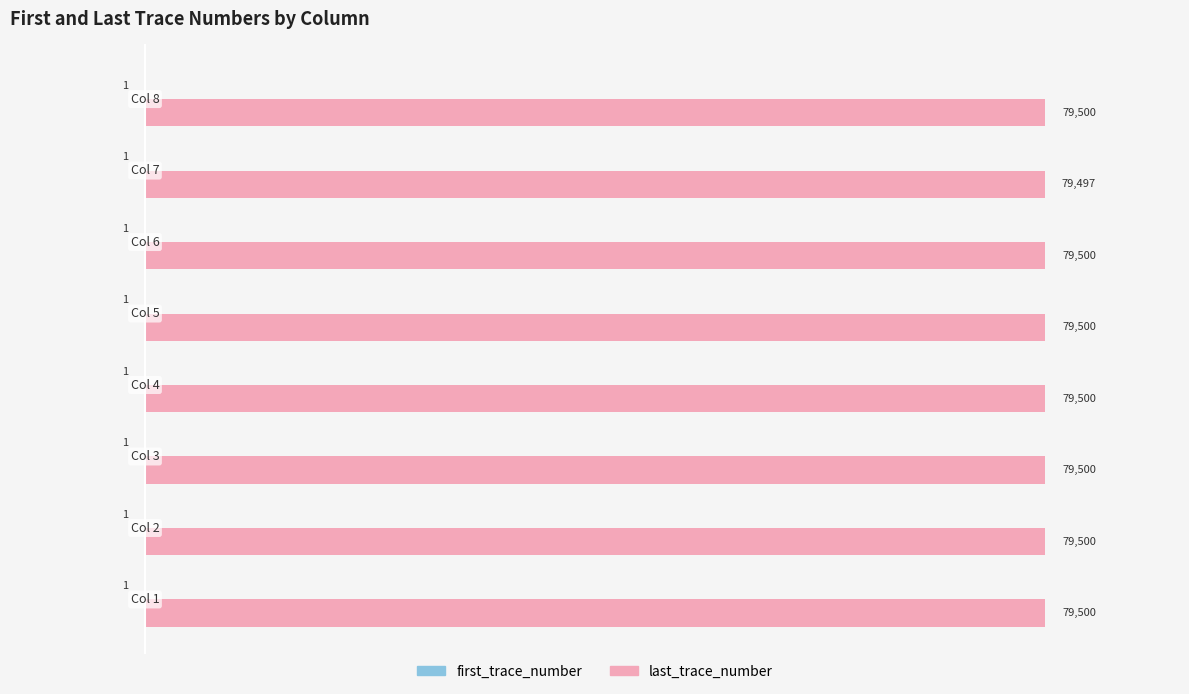

What is the sum of all last_trace_number values?

635997